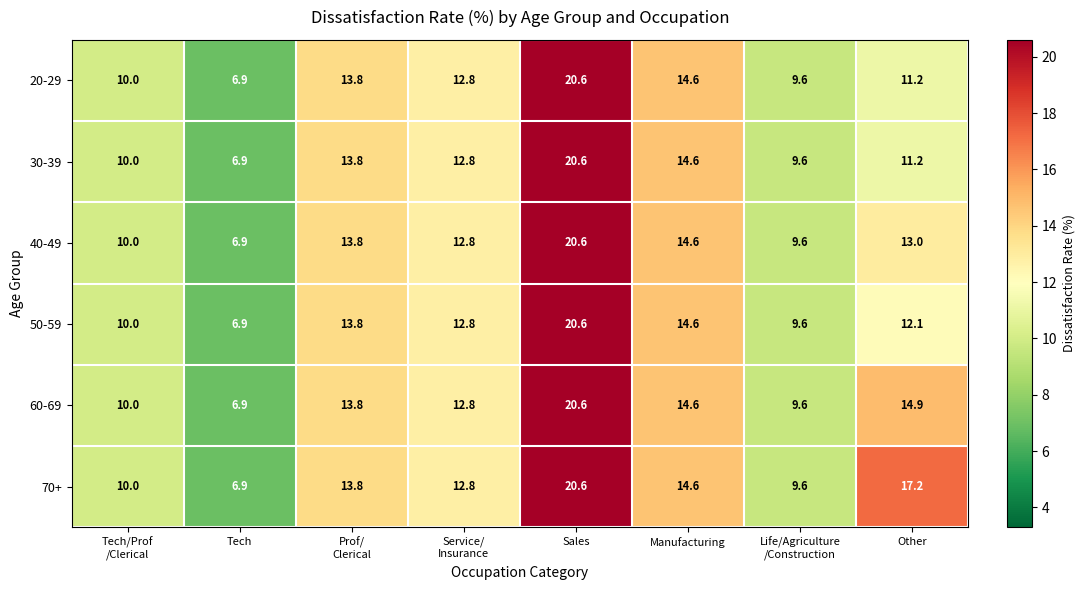

The 70+ series shows 6.9 at Tech. True or false?

True